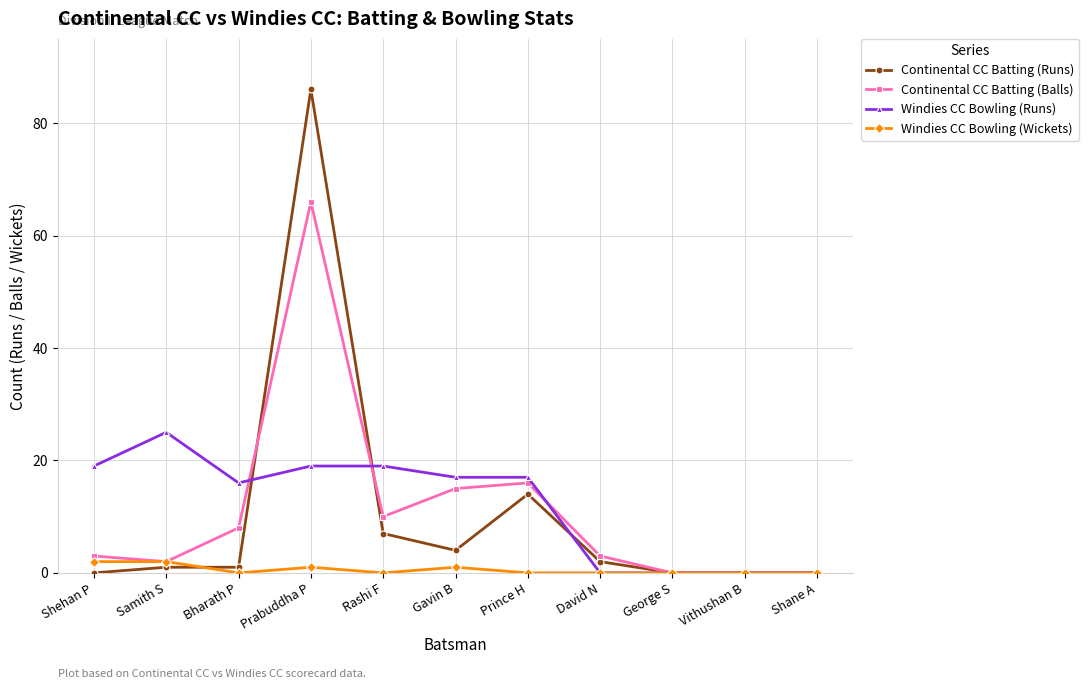

How many distinct data groups are displayed?

4